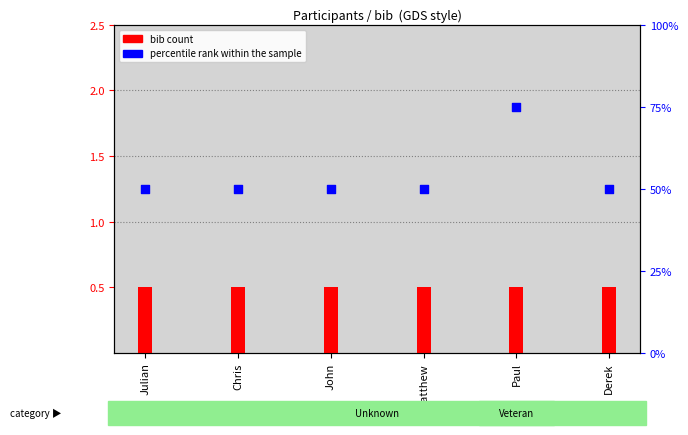

Which series has the largest Y range (max minus min)?

percentile rank within the sample